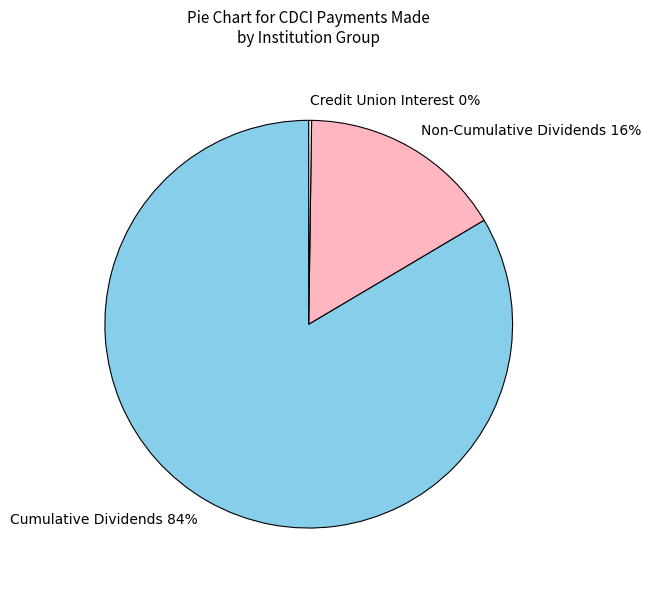

Is it true that Cumulative Dividends is 70% of the pie?

False